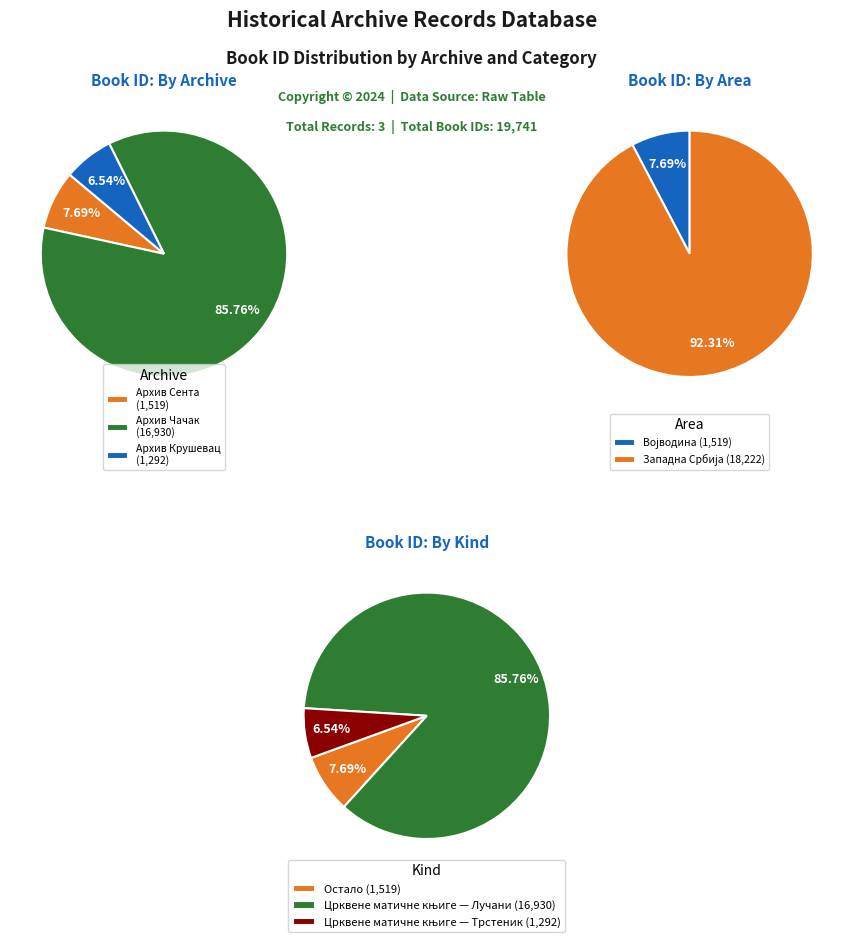

Does any single category account for the majority?

Yes